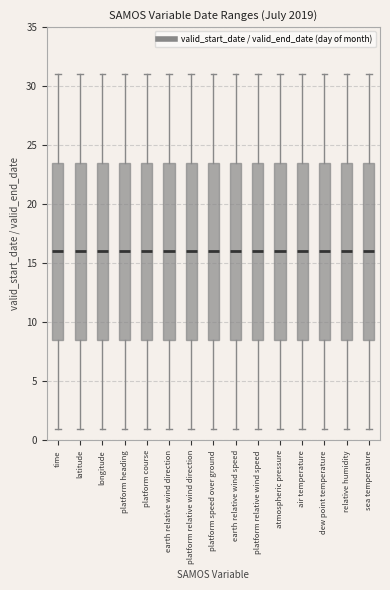

Where is the upper edge of the box for dew point temperature on the y-axis? The values are not printed on the chart, so give them approximately, as read against the axis.

23.5